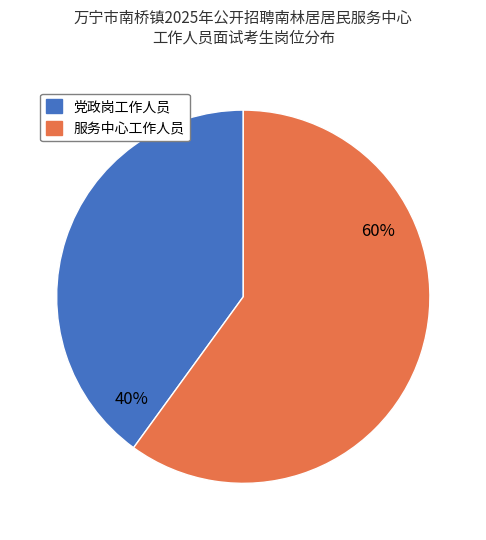

To the nearest percent, what portion does 服务中心工作人员 represent?

60%